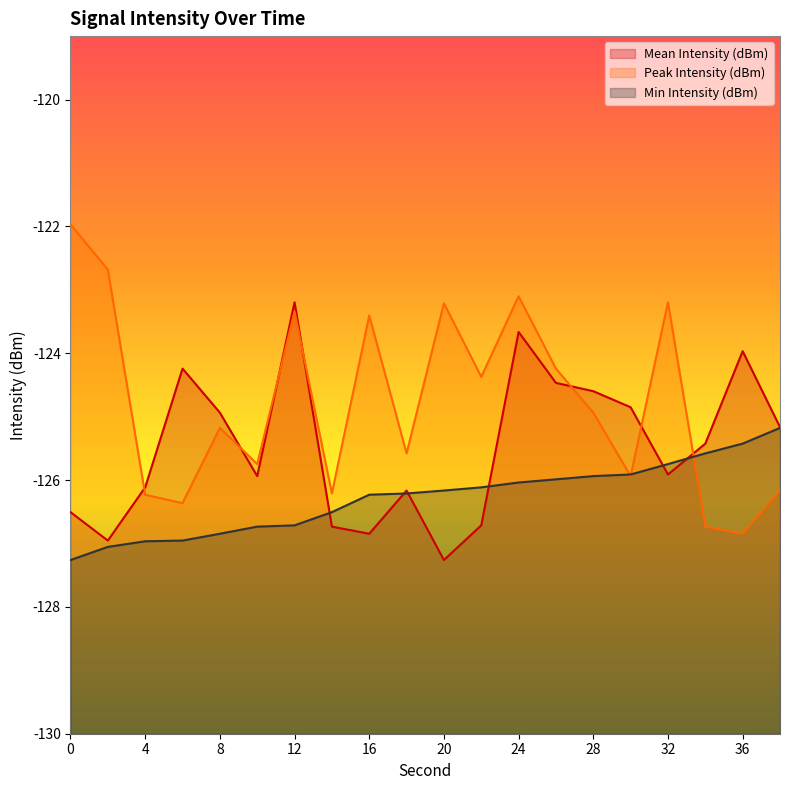

What is the difference between the highest and lowest values at 14?

0.5